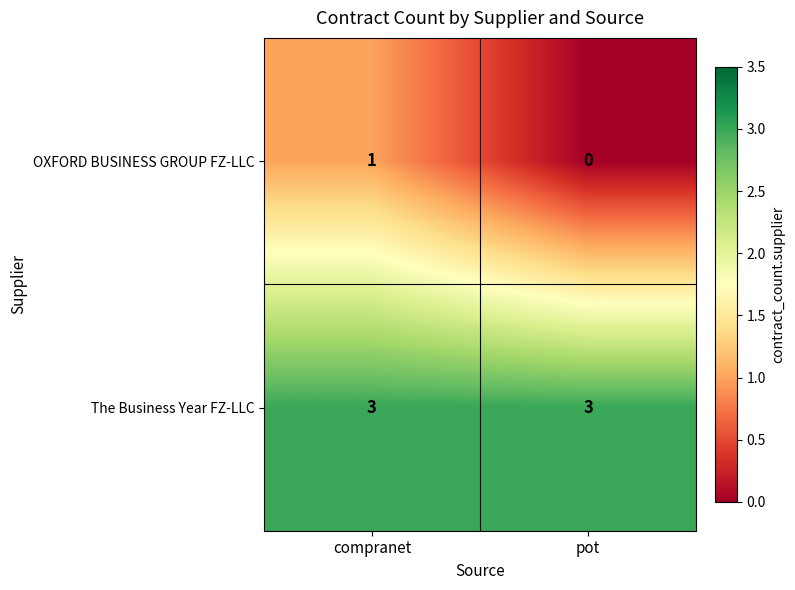

Rank the series by their maximum value, from highest to lowest.

The Business Year FZ-LLC, OXFORD BUSINESS GROUP FZ-LLC